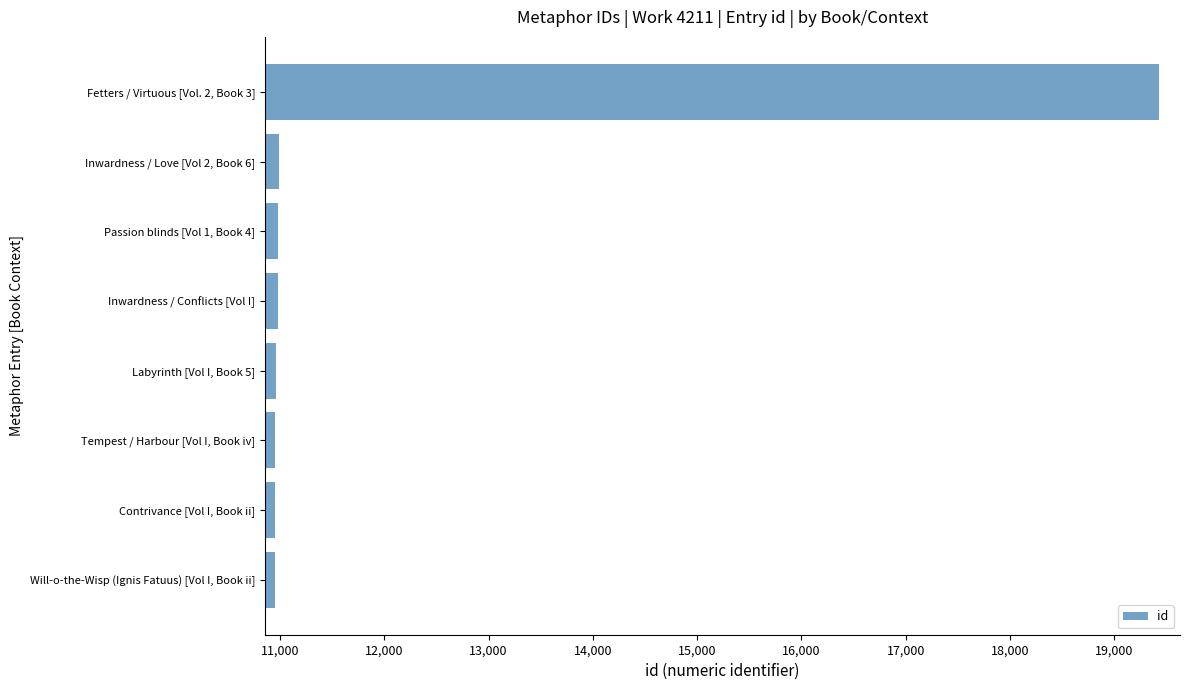

What is the ratio of the value at Inwardness / Conflicts [Vol I] to the value at Contrivance [Vol I, Book ii]?

1.0